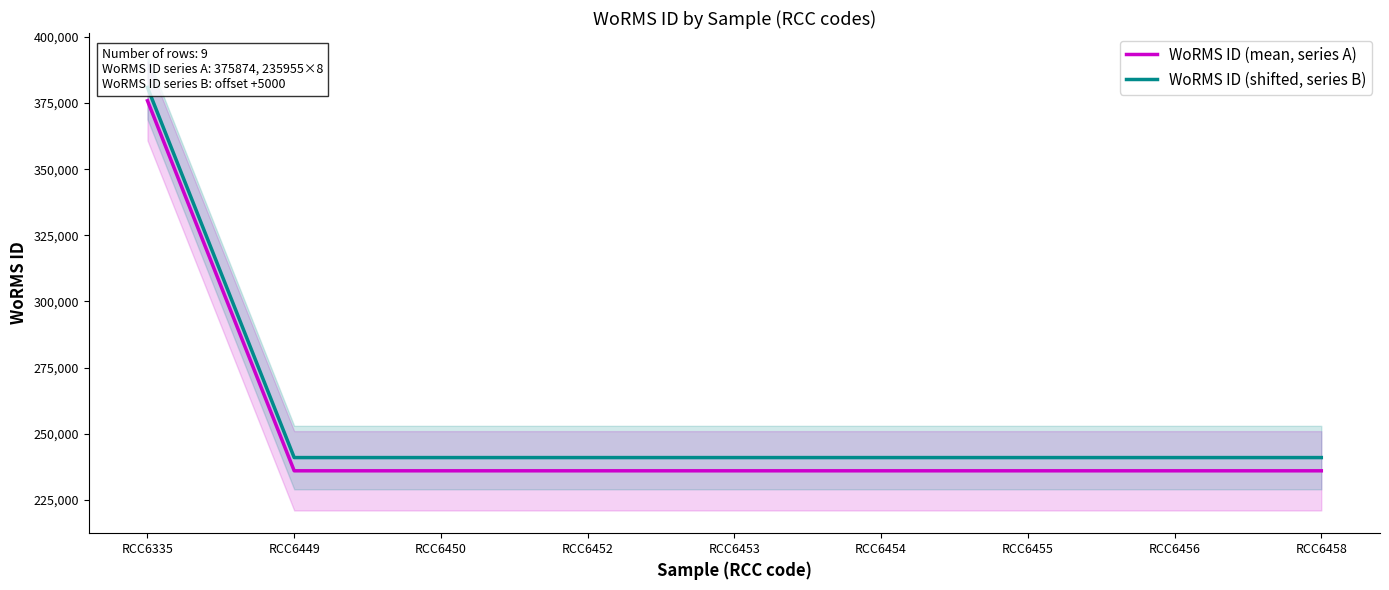

What is the approximate value of WoRMS ID (mean, series A) at RCC6455, to the nearest 50?

235950